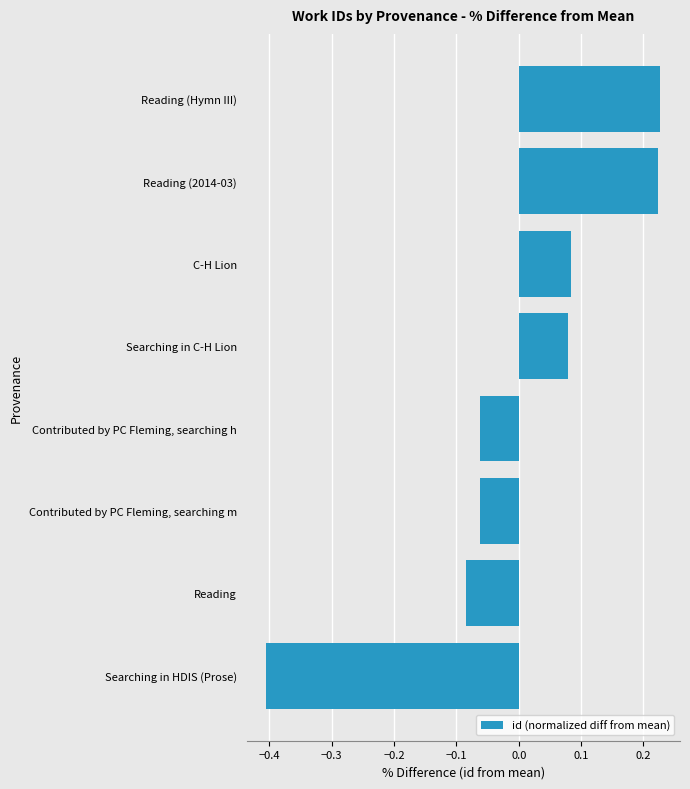

Which label corresponds to the smallest value in the chart?

Searching in HDIS (Prose)